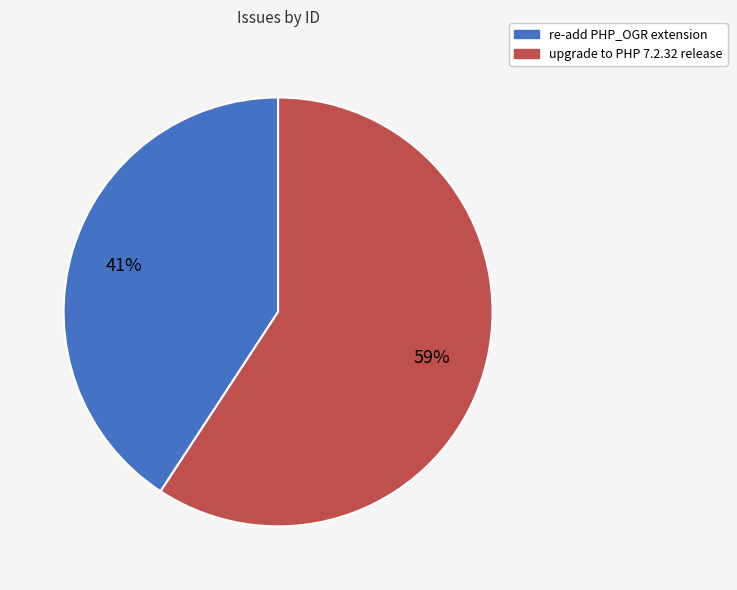

What percentage is the re-add PHP_OGR extension slice, to the nearest percent?

41%